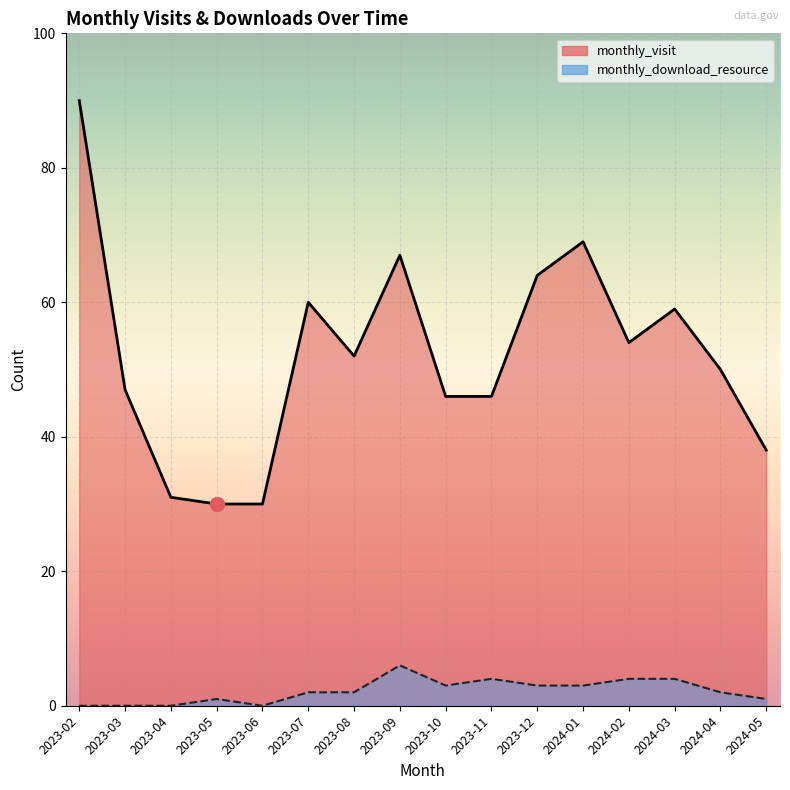

Does the chart display data point markers on the line(s)?

No